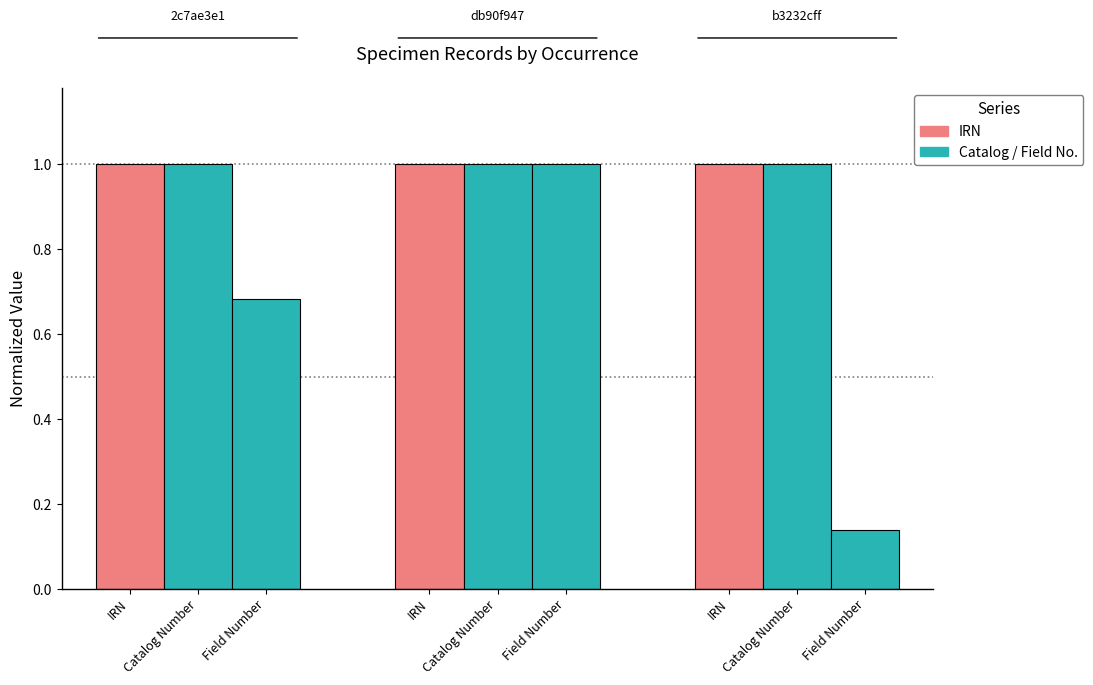

How many categories are shown in the chart?

3